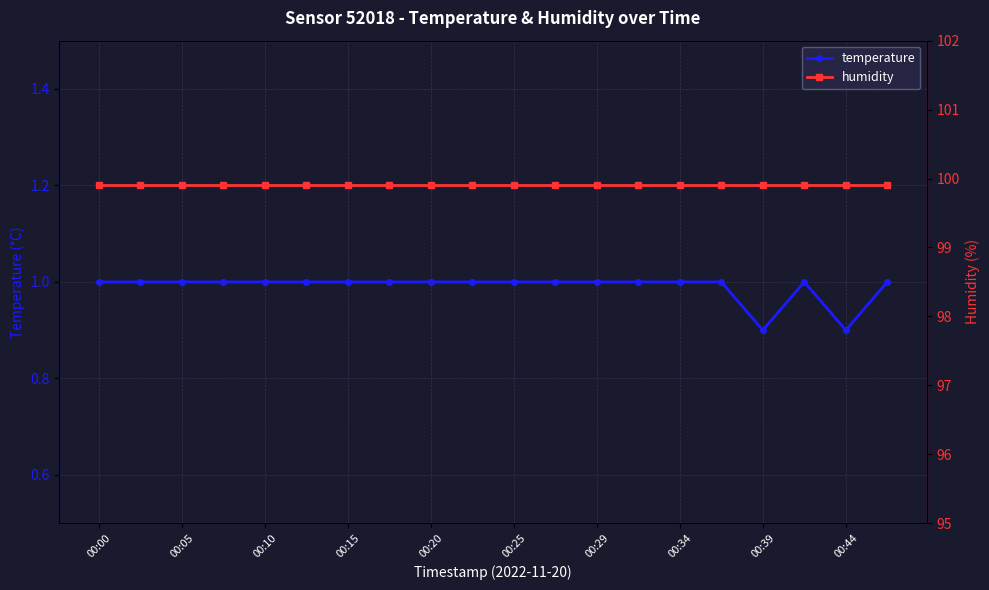

Where is the first local maximum for temperature?

17